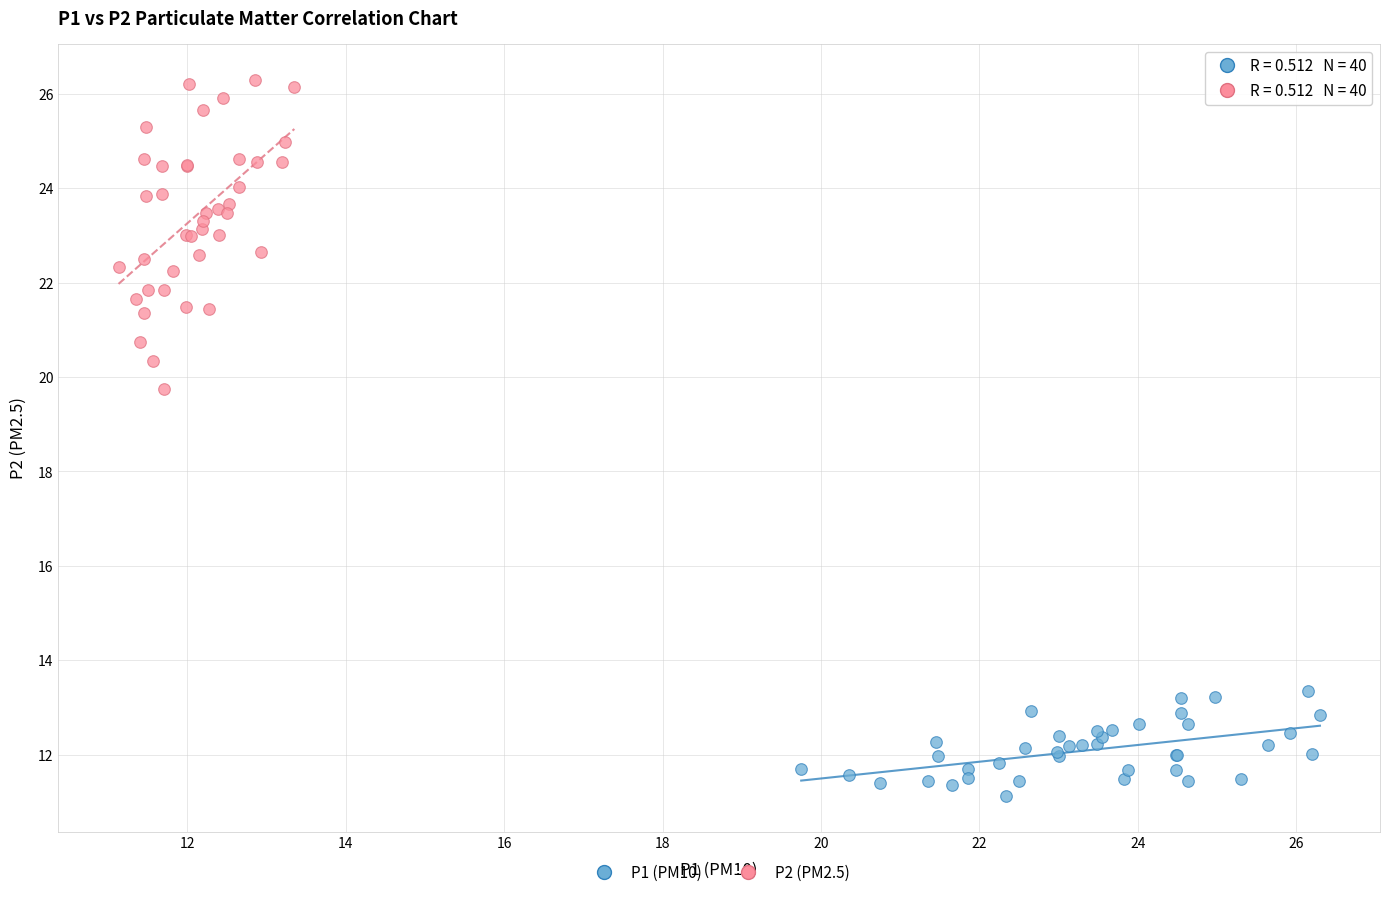

Which series contains the highest Y value?

P2 (PM2.5)